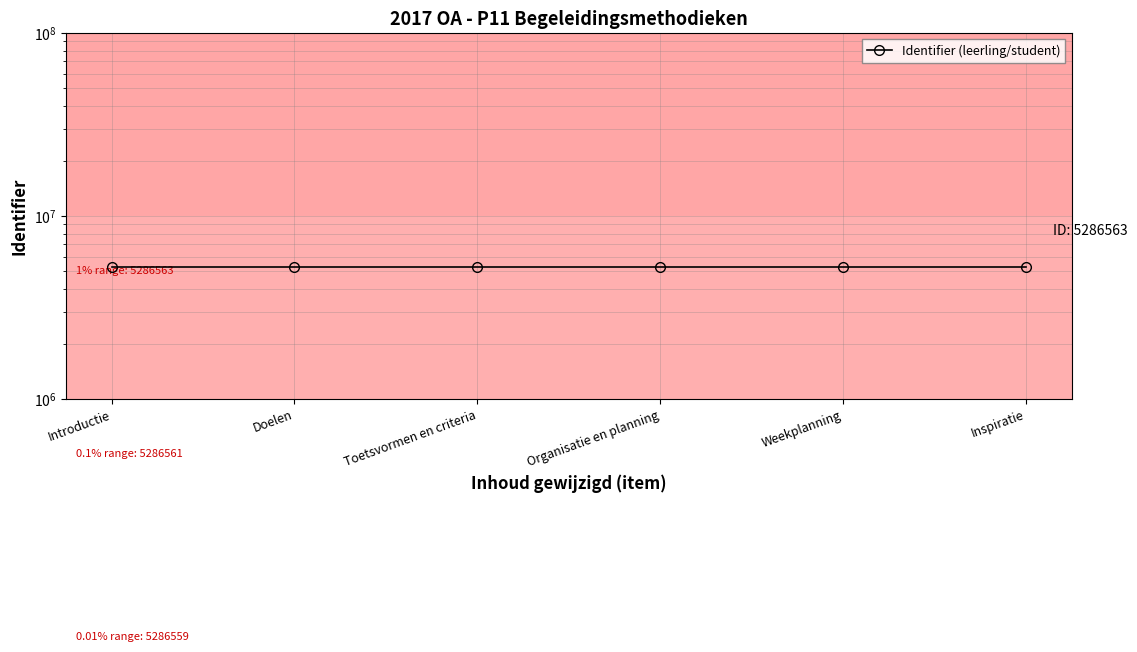

Does the chart display data point markers on the line(s)?

Yes